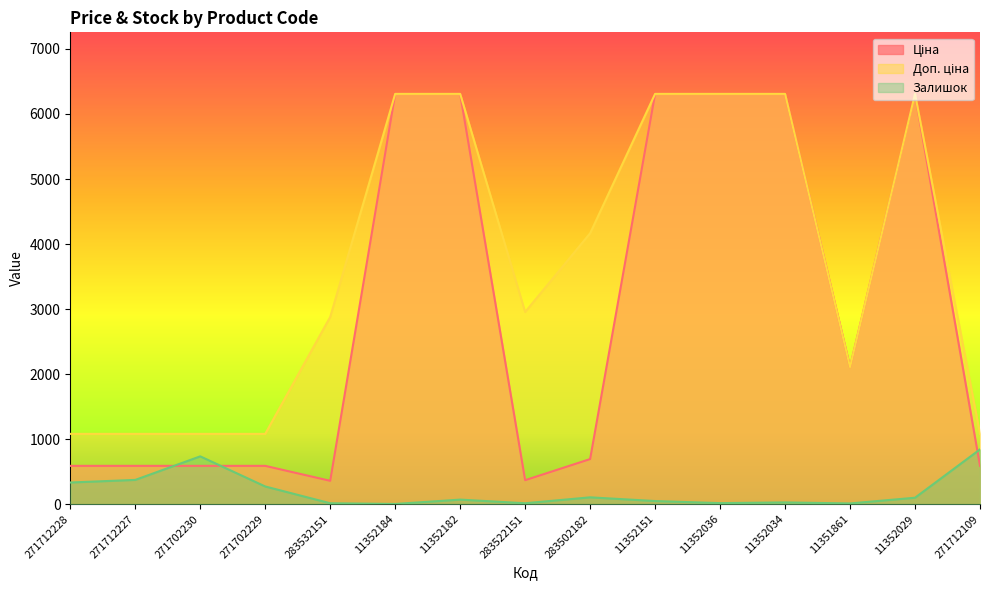

What is the spread (max minus min) of values at 283502182?

4059.6